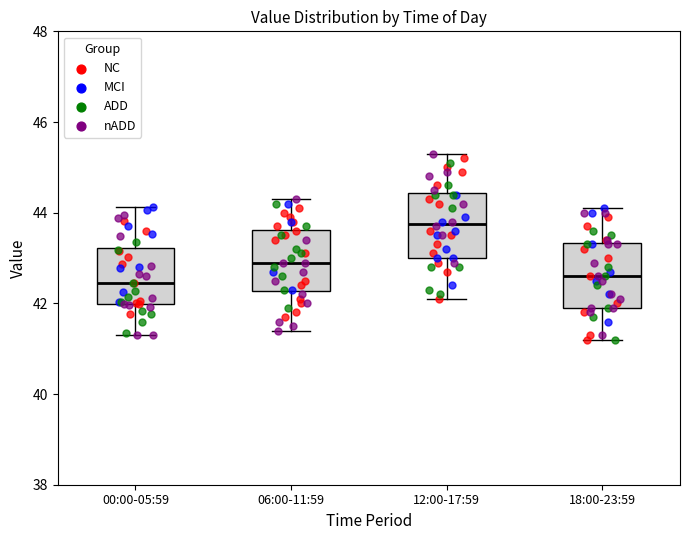

Reading left to right, read every box against the y-axis: the position of its median line, the range the box covers, and the ends of its whiskers. The values are not printed on the chart, so give them approximately, as read against the axis.

00:00-05:59: median 42.4, box 42.0 to 43.2, whiskers 41.4 to 44.2
06:00-11:59: median 43.0, box 42.2 to 43.6, whiskers 41.4 to 44.4
12:00-17:59: median 43.8, box 43.0 to 44.4, whiskers 42.2 to 45.4
18:00-23:59: median 42.6, box 42.0 to 43.4, whiskers 41.2 to 44.2